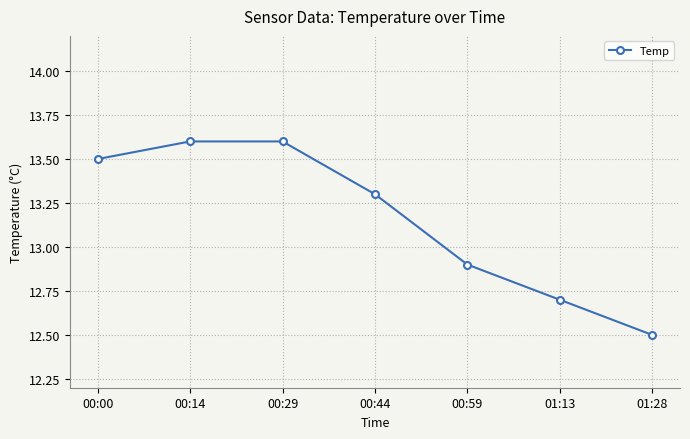

What is the ratio of the value at 00:14 to the value at 01:13?

1.1